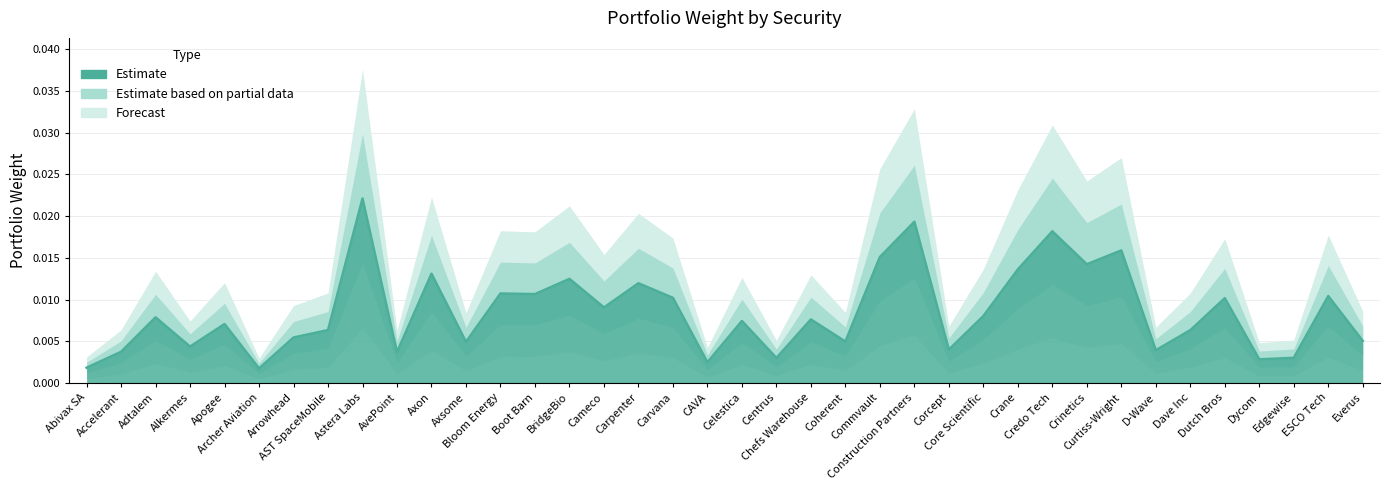

At which category does the chart reach its peak across all series?

Astera Labs